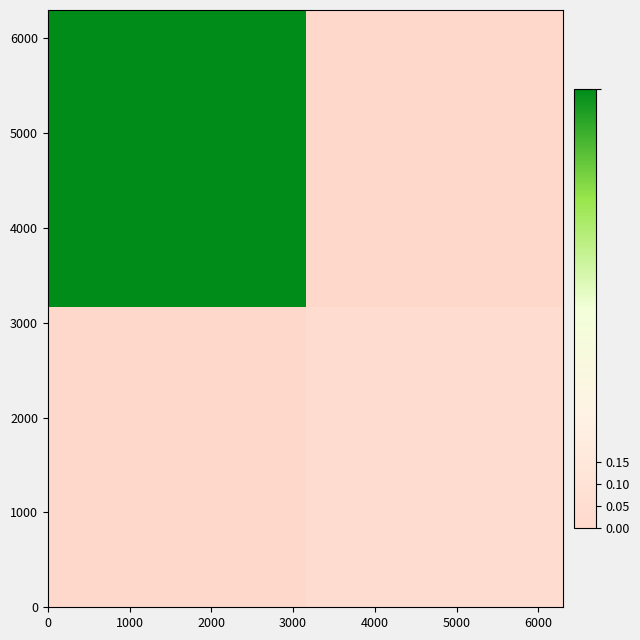

Count the number of categories in the chart.

2